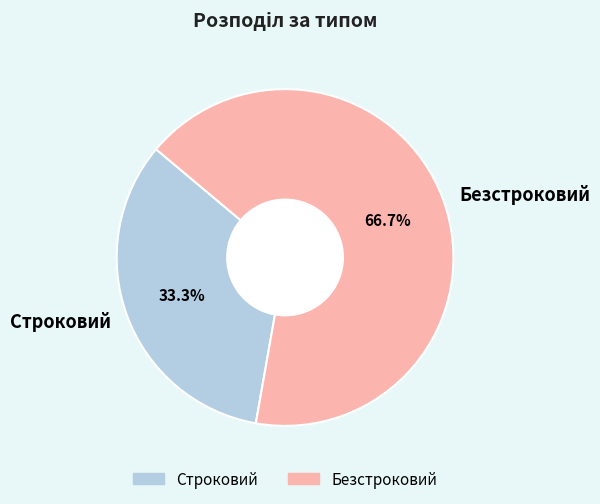

The Строковий slice represents 33% of the pie. True or false?

True